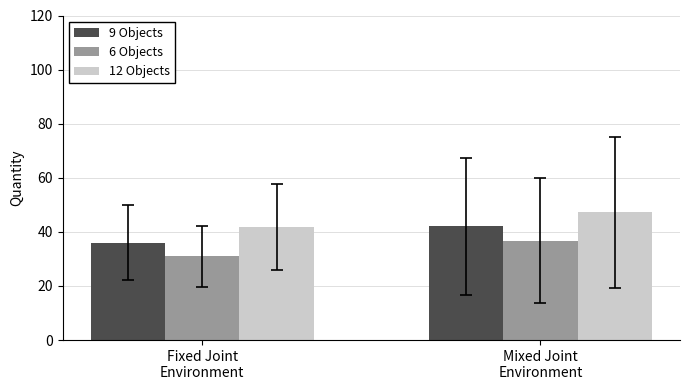

Reading right to left, list all the values displayed in this chart.

9 Objects: Mixed Joint
Environment=42.0	Fixed Joint
Environment=36.0
6 Objects: Mixed Joint
Environment=36.8	Fixed Joint
Environment=31.0
12 Objects: Mixed Joint
Environment=47.2	Fixed Joint
Environment=41.8